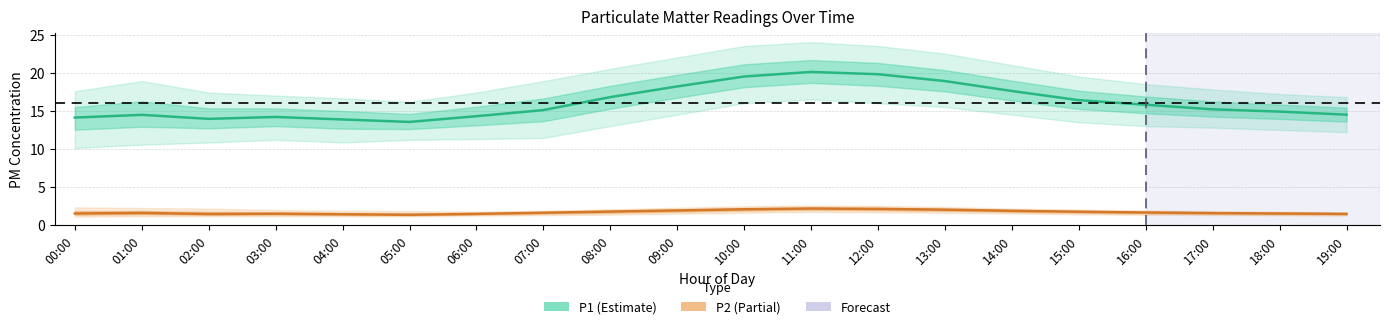

True or false: P1 and P2 cross at least once.

False